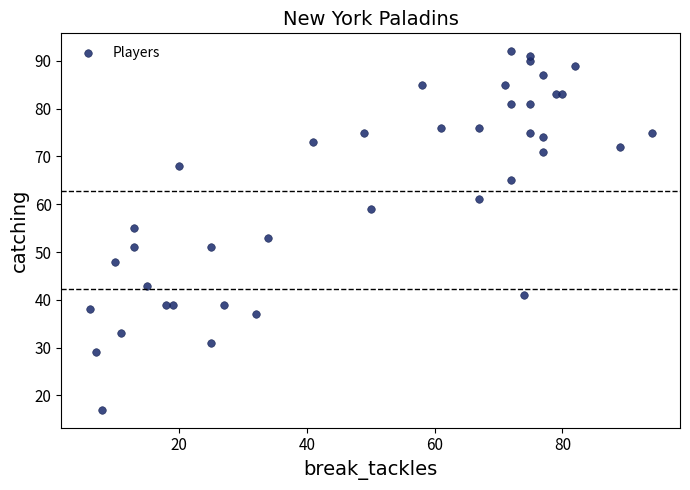

What is the range of Y values (max minus min)?

75